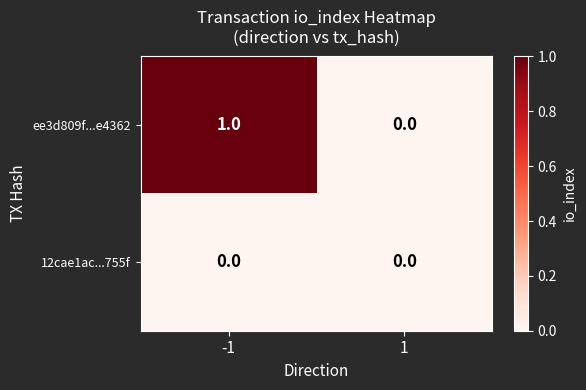

List the series in order of their overall mean, highest first.

ee3d809f...e4362, 12cae1ac...755f